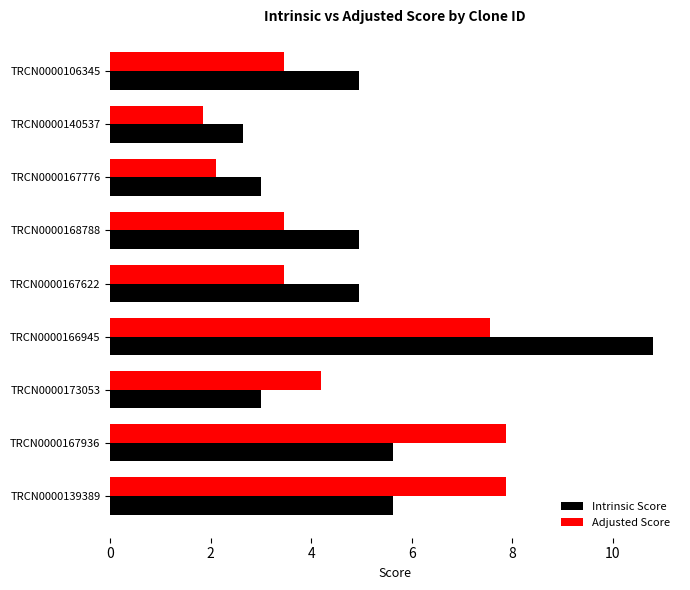

At TRCN0000139389, list the series in order from smallest to largest.

Intrinsic Score, Adjusted Score